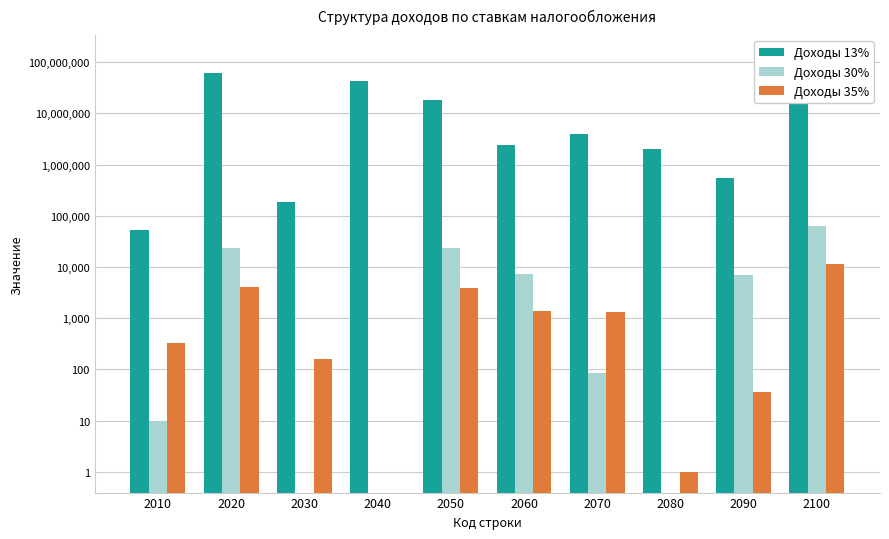

What is the value of the Доходы 13% bar at the 3rd from the left?

189032